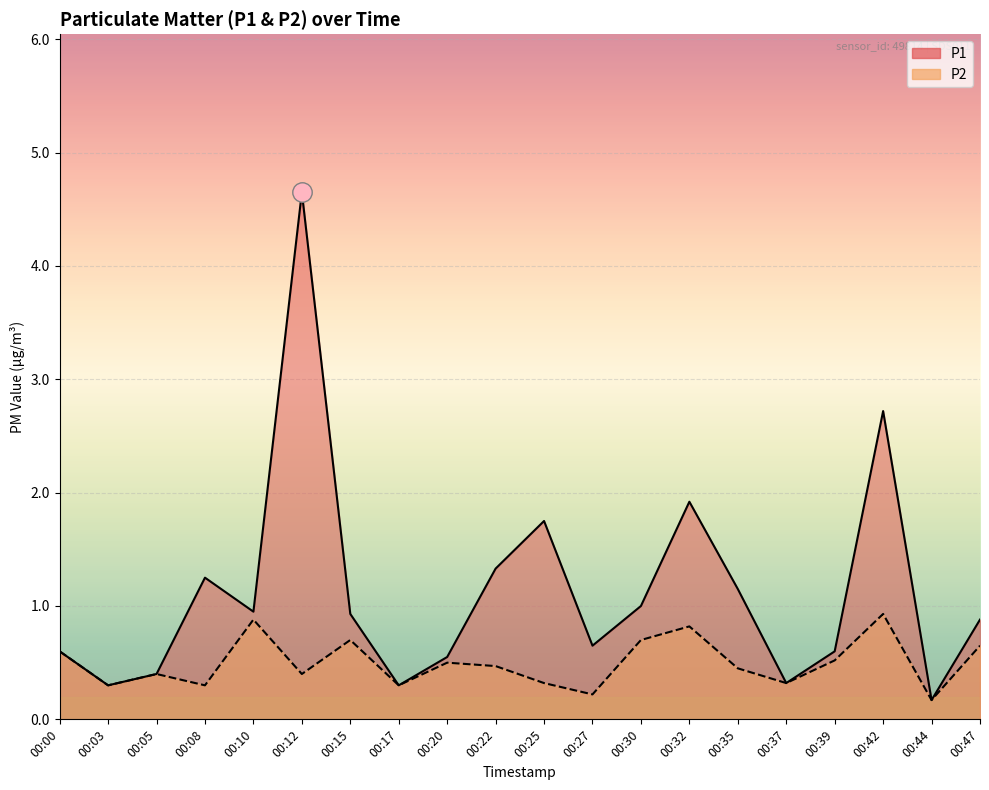

At how many categories does at least one series exceed 2?

2